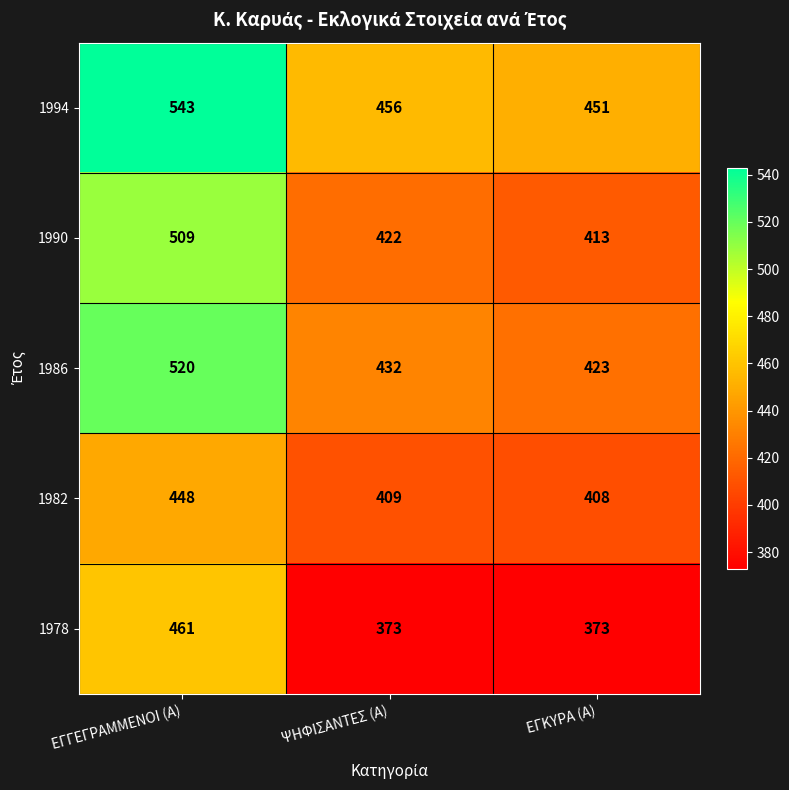

Rank the series at ΕΓΓΕΓΡΑΜΜΕΝΟΙ (Α) from lowest to highest value.

1982, 1978, 1990, 1986, 1994